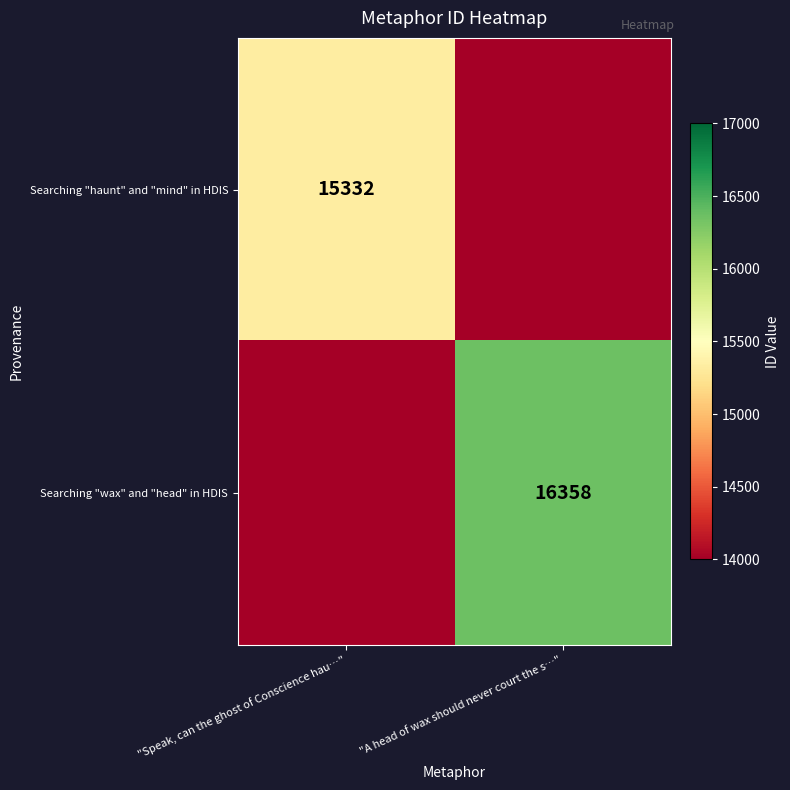

True or false: Searching "haunt" and "mind" in HDIS has a value of 7607 at "Speak, can the ghost of Conscience hau…".

False